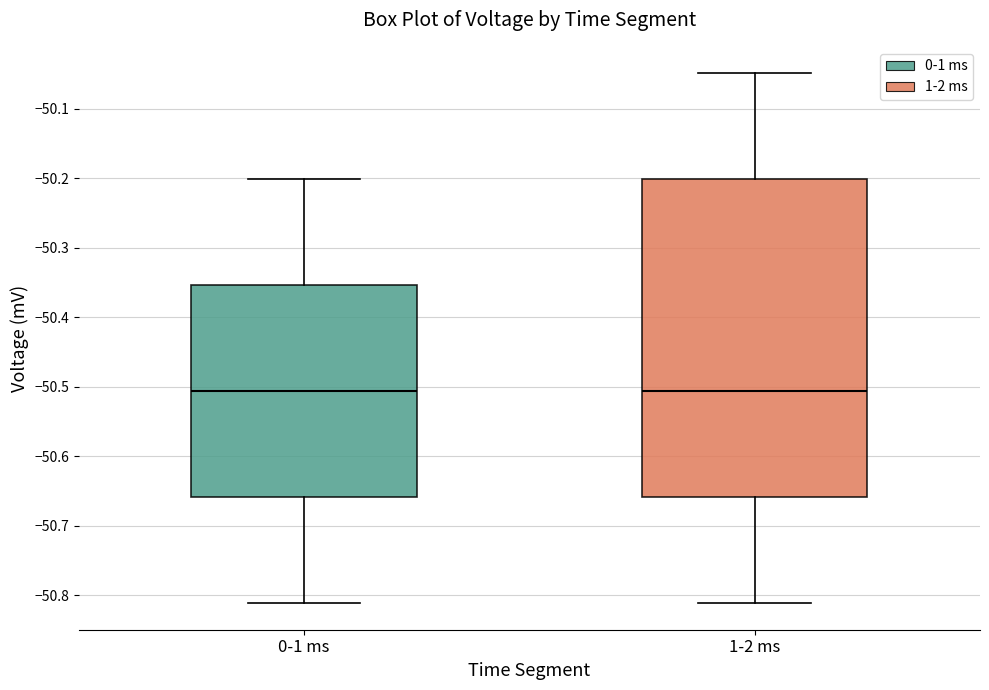

Where does the lower whisker of the box for 0-1 ms end on the y-axis? The values are not printed on the chart, so give them approximately, as read against the axis.

-50.81